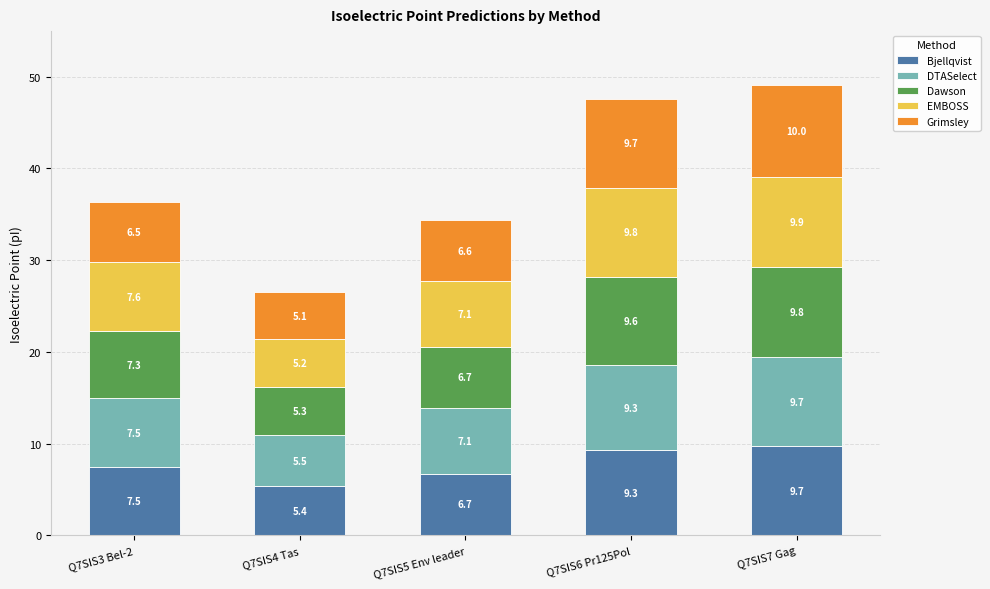

At which category is the sum across all series the highest?

Q7SIS7 Gag